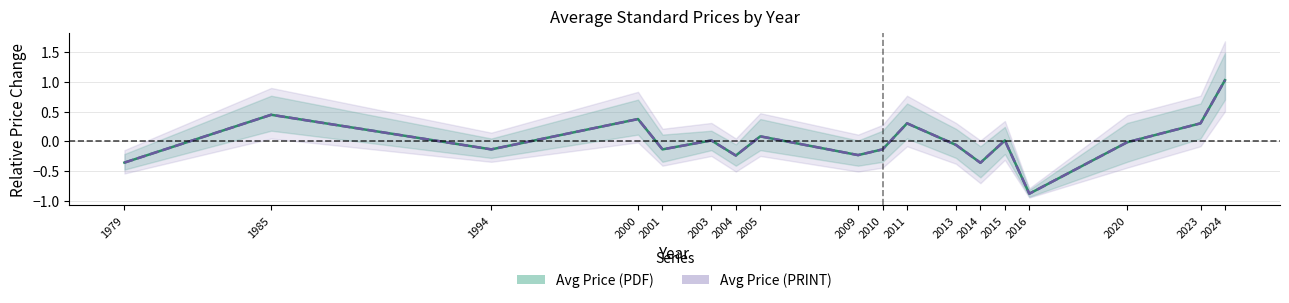

Is it true that Avg Price (PRINT) equals 0.1 at 2023?

False